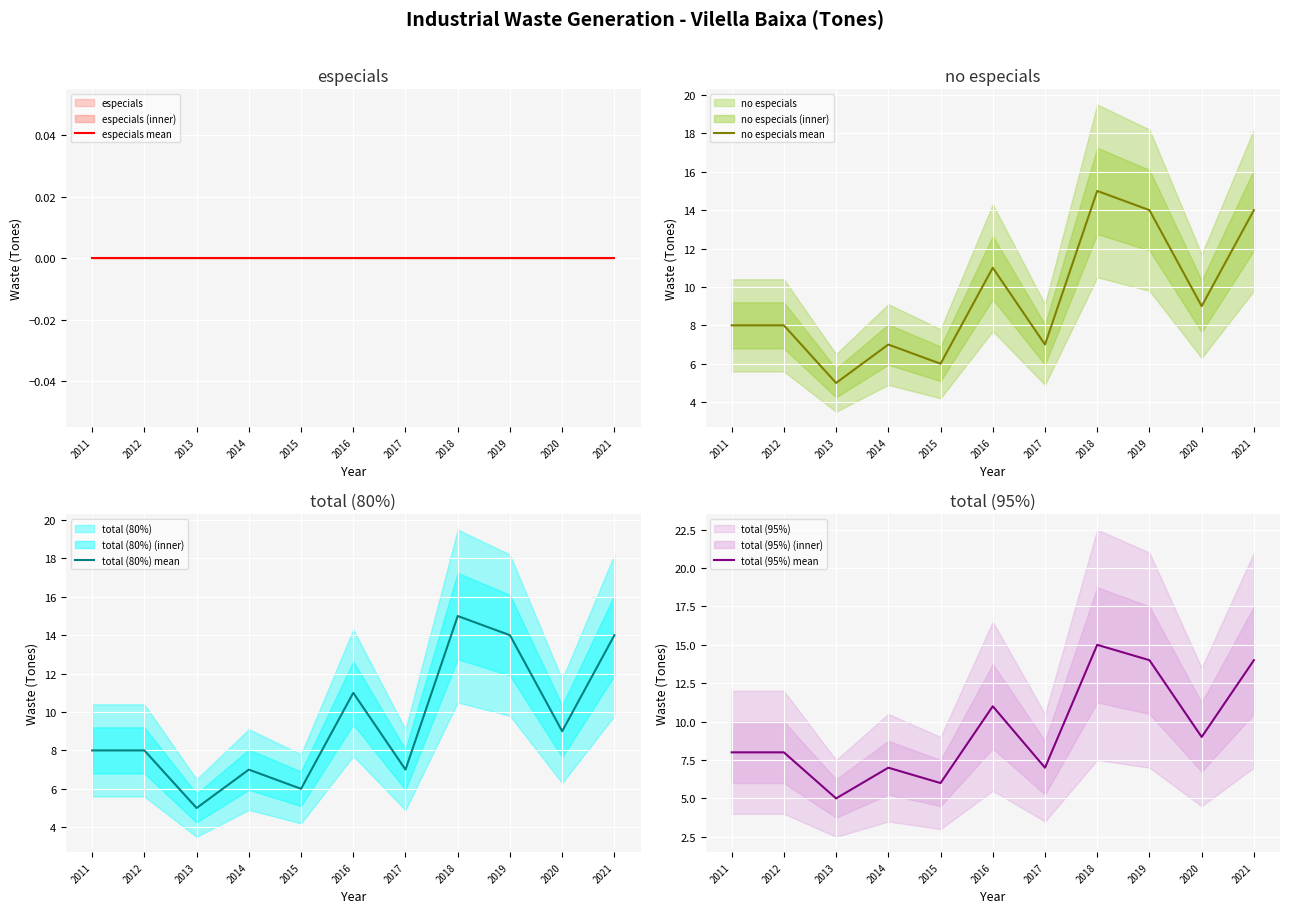

How many interior local peaks does the total (95%) mean series have?

3